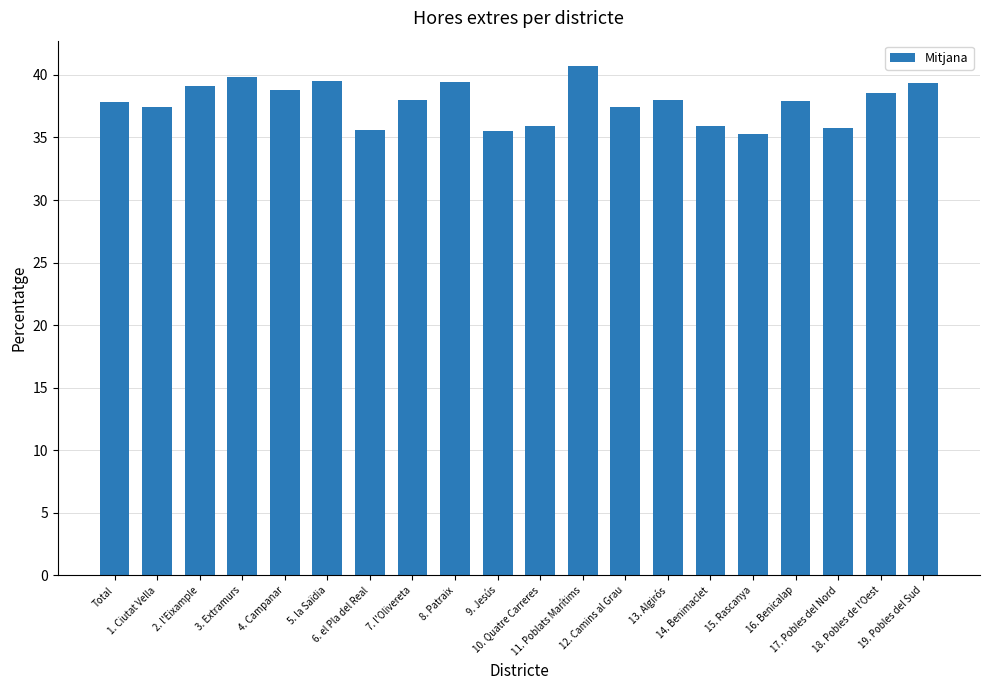

Approximately how many times larger is the value at 19. Pobles del Sud compared to 16. Benicalap?

1.0